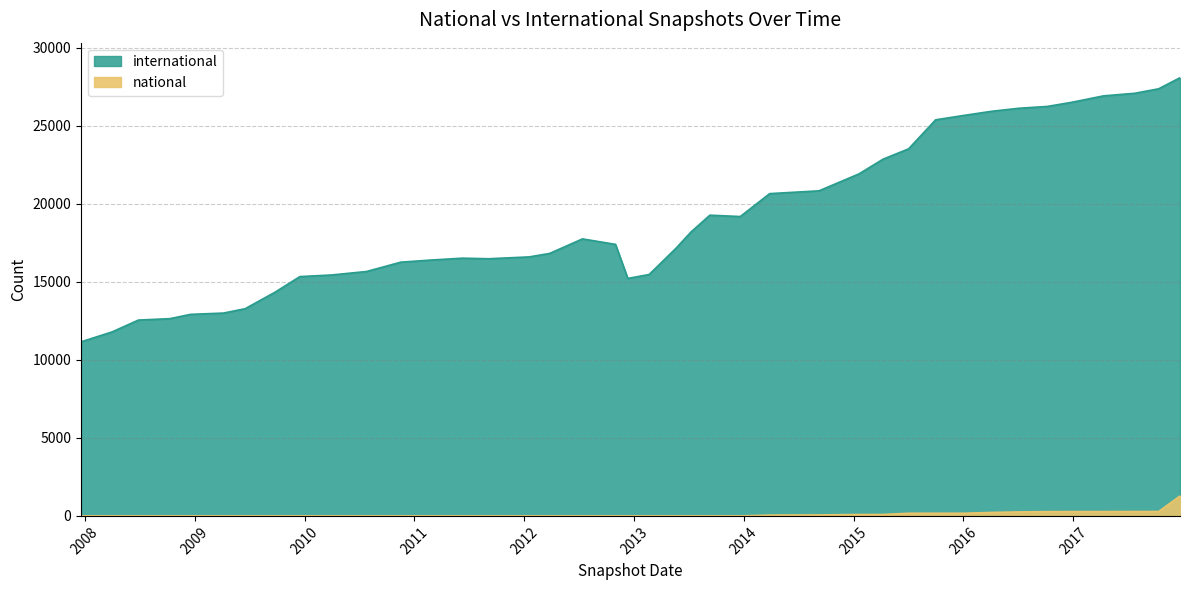

What is the difference between the maximum and minimum values in the national series?

1275